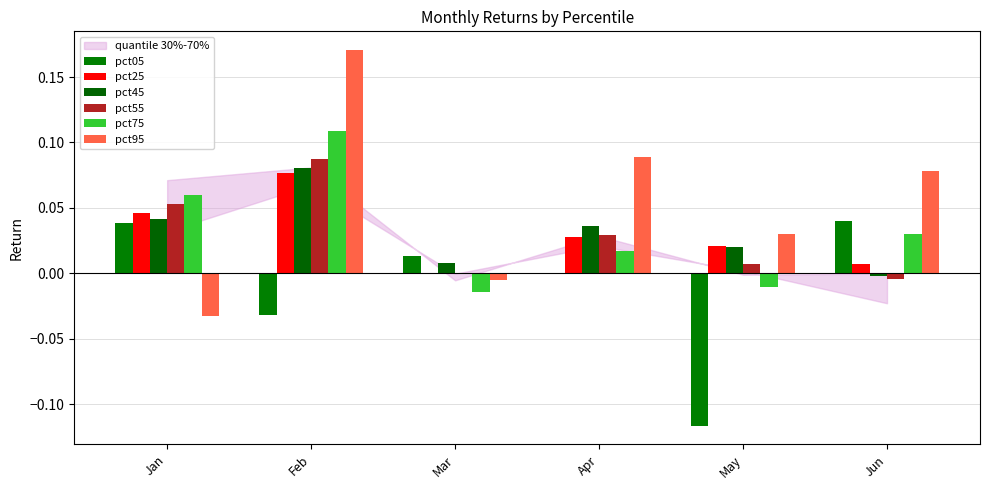

Where is pct75 nearest to the value 0?

May